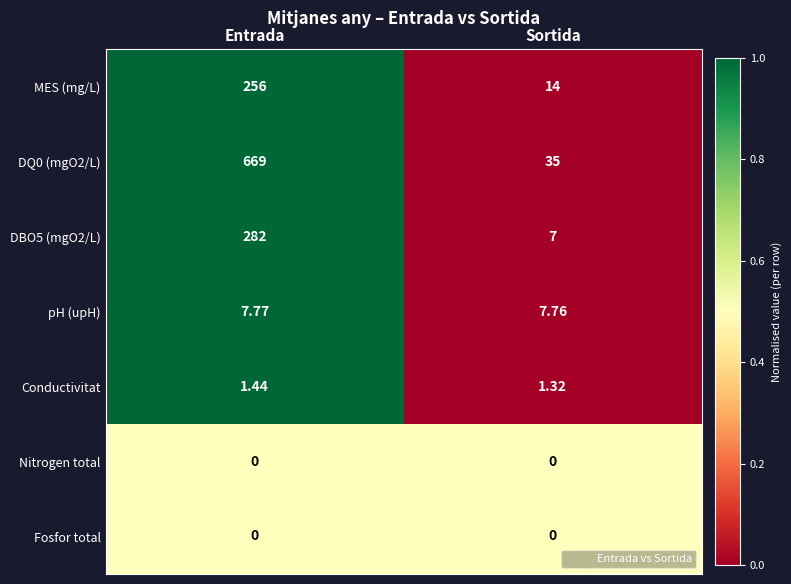

Which series changed the most between Entrada and Sortida?

DQ0 (mgO2/L)